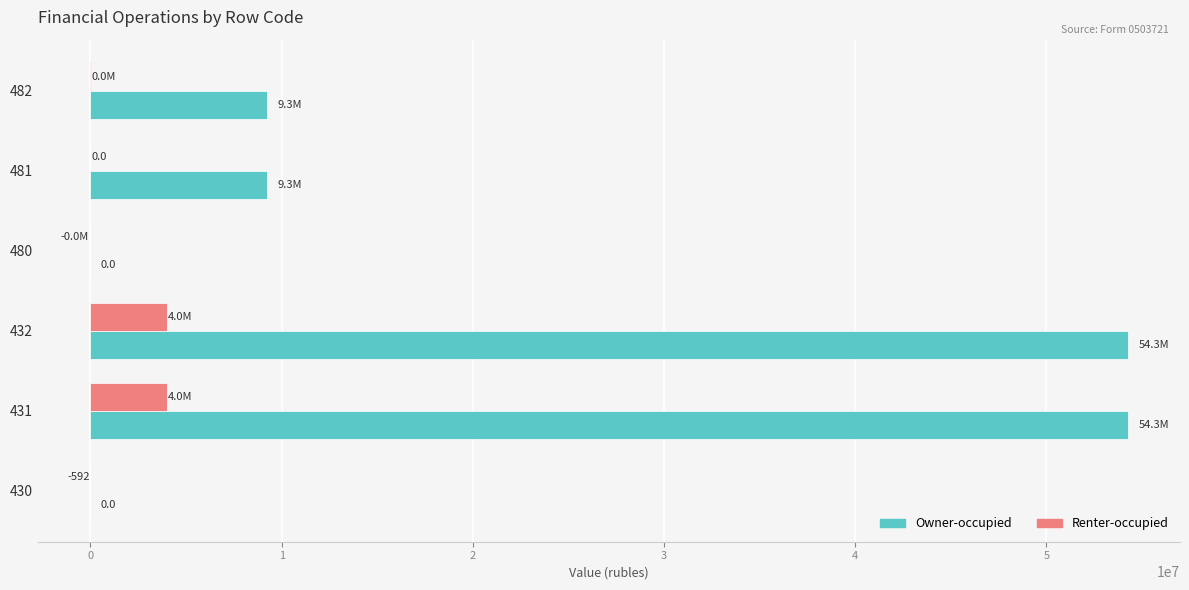

What is the total value across all series at 432?

58282486.4